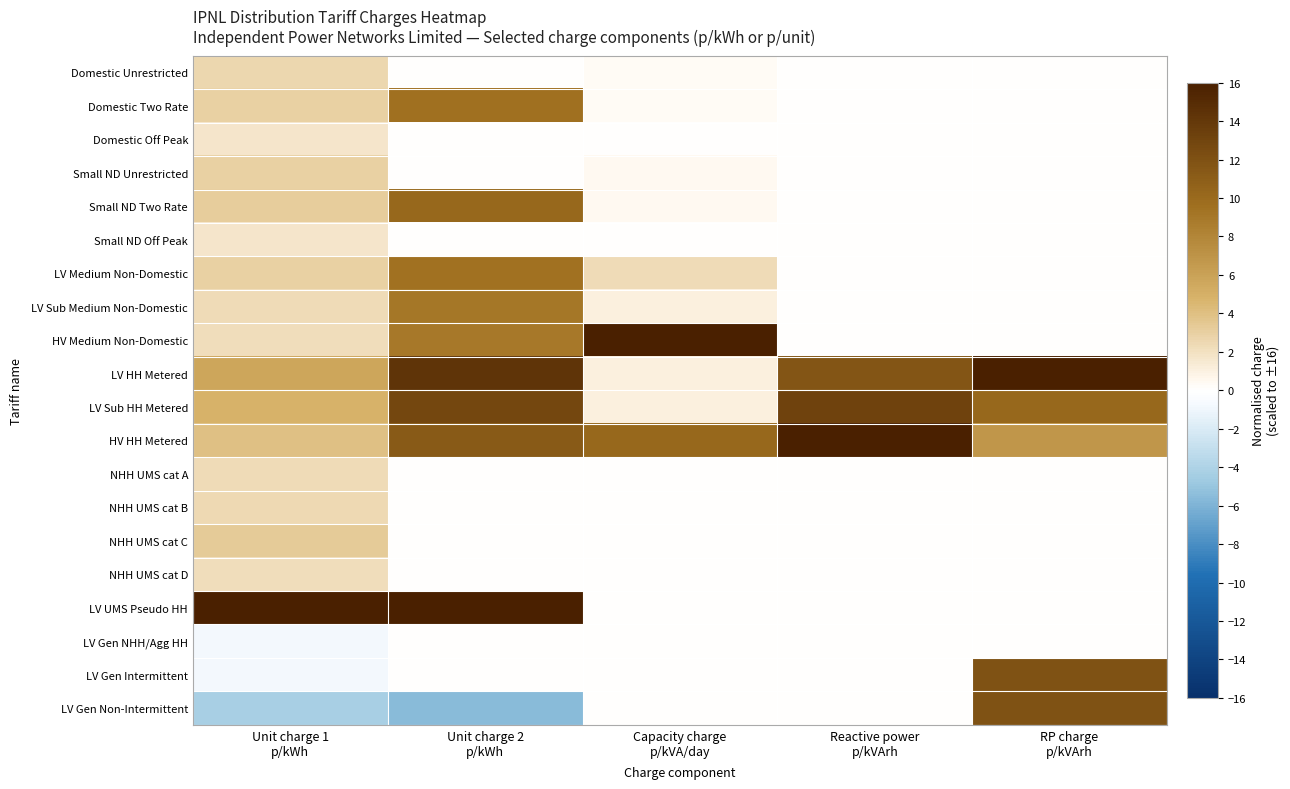

Which has a higher value, Unit charge 2
p/kWh or Capacity charge
p/kVA/day?

Capacity charge
p/kVA/day